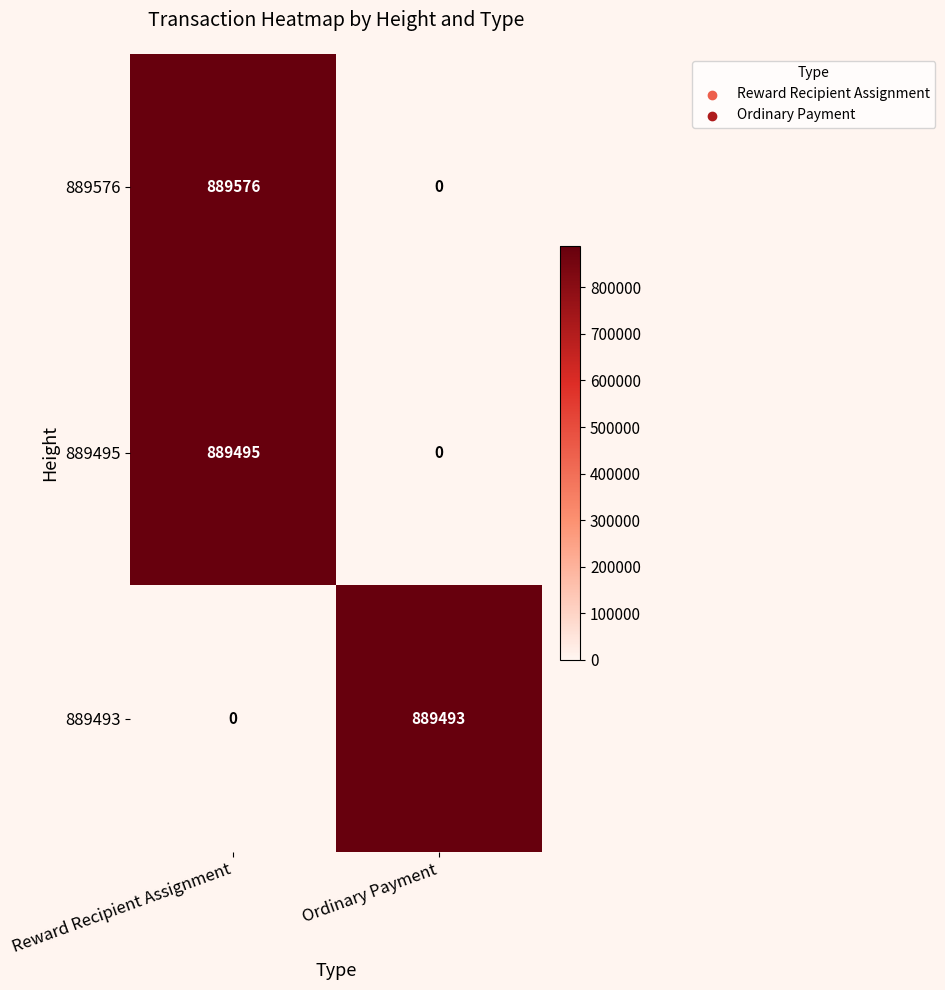

Which series has the largest total across all categories?

889576